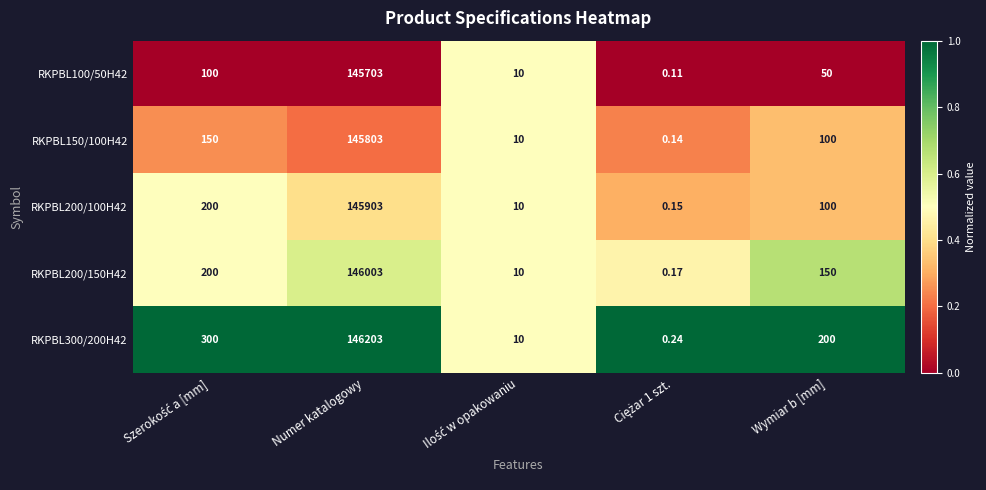

At which label does RKPBL300/200H42 reach its peak?

Numer katalogowy